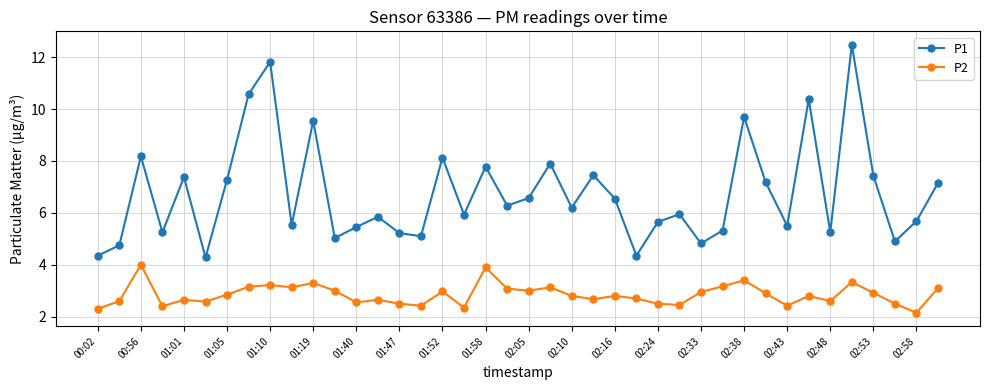

True or false: P2 has more than 0 points higher than both neighbors.

True